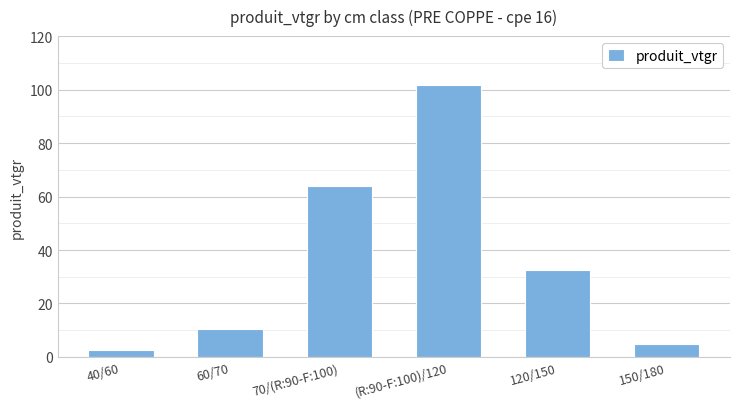

Reading right to left, what are all the values shown in this chart?

150/180=5.0	120/150=32.6	(R:90-F:100)/120=101.6	70/(R:90-F:100)=64.0	60/70=10.5	40/60=2.7